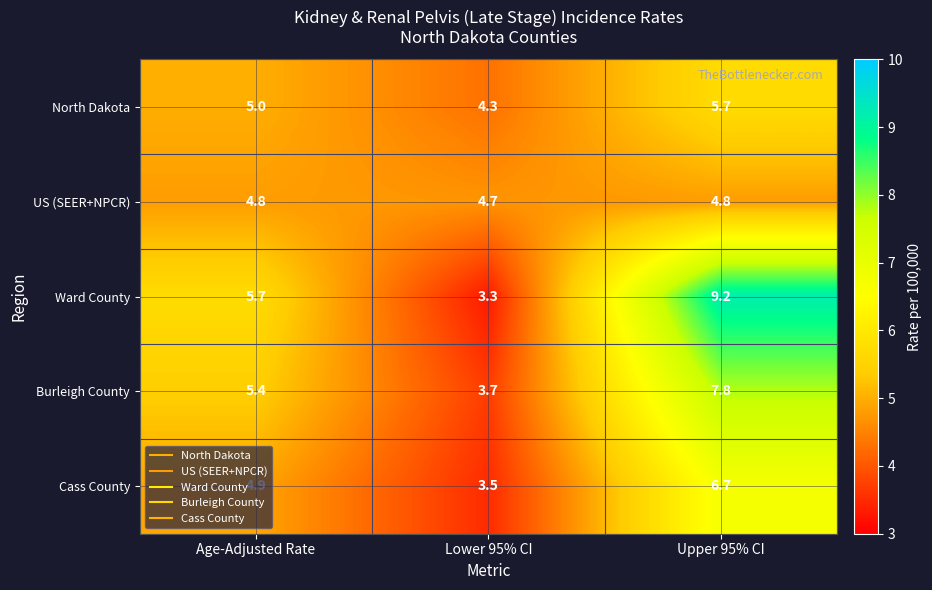

What is the minimum value shown in the chart?

3.3